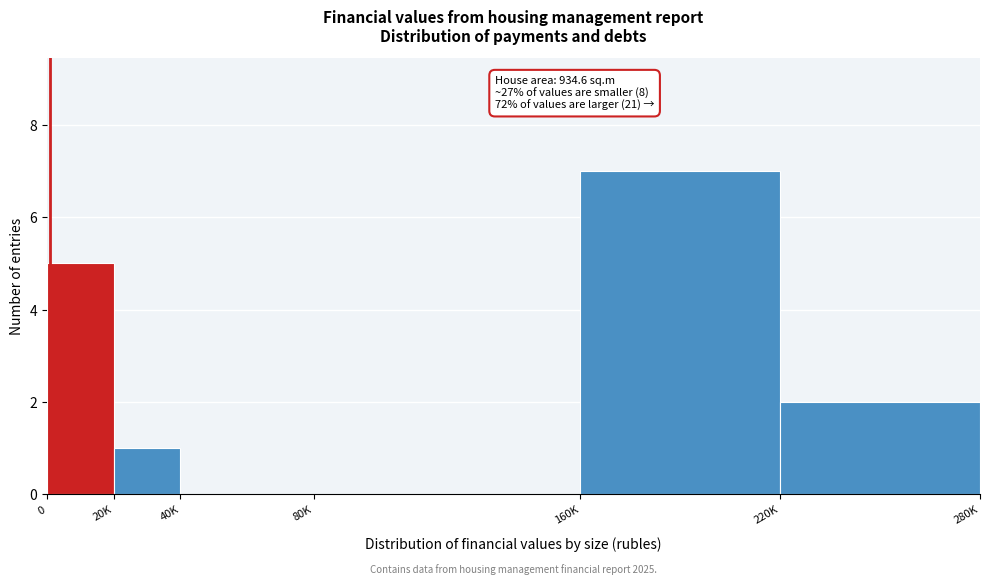

Reading left to right, what are all the values shown in this chart?

0=5	20K=1	40K=0	80K=0	160K=7	220K=2